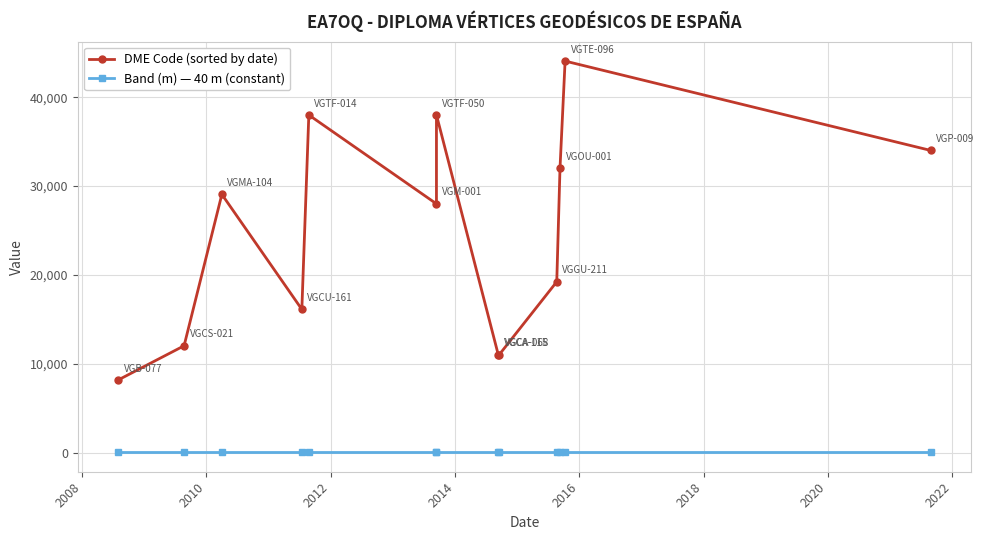

What is the difference between the maximum and minimum values in the DME Code (sorted by date) series?

35894